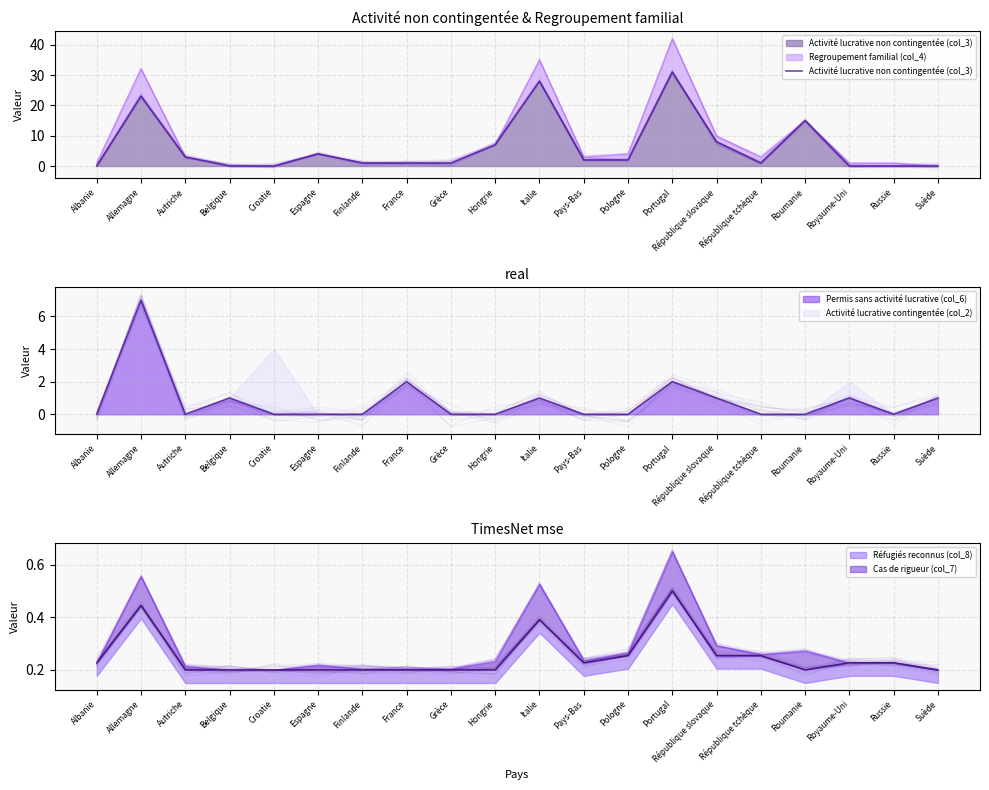

What is the change in value from Albanie to Roumanie?

+15